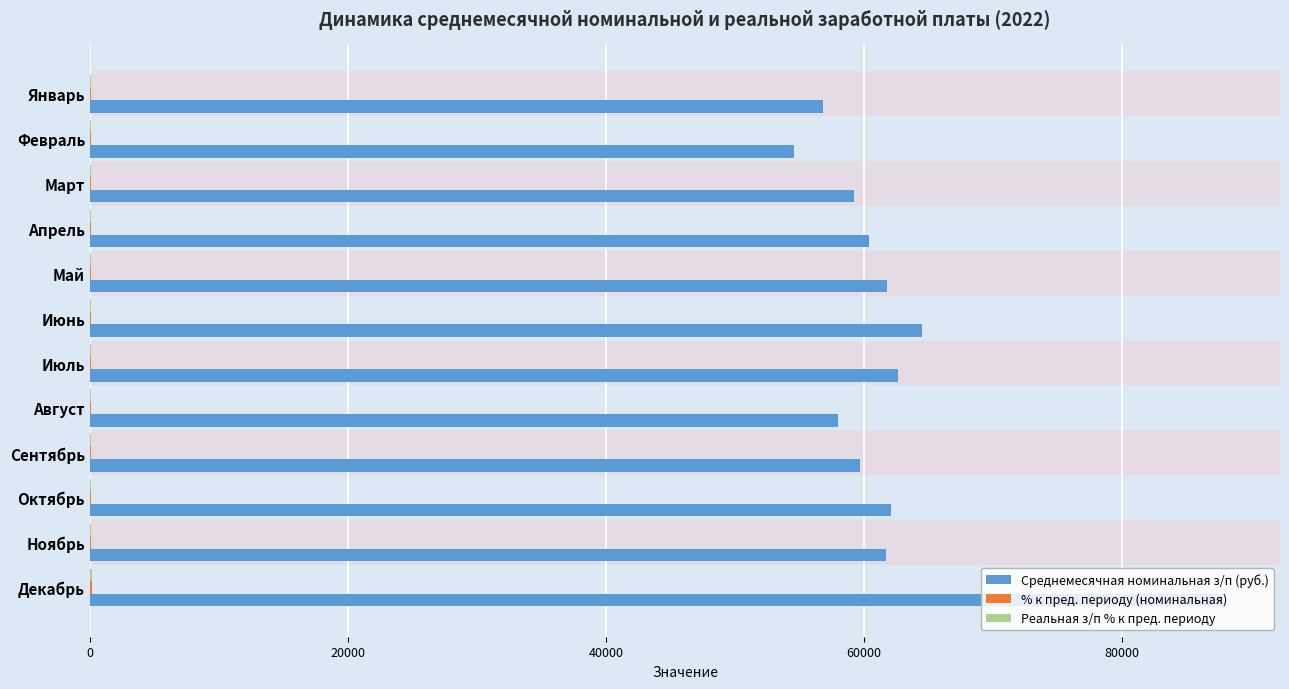

Is it true that Среднемесячная номинальная з/п (руб.) equals 61770.5 at Май?

True